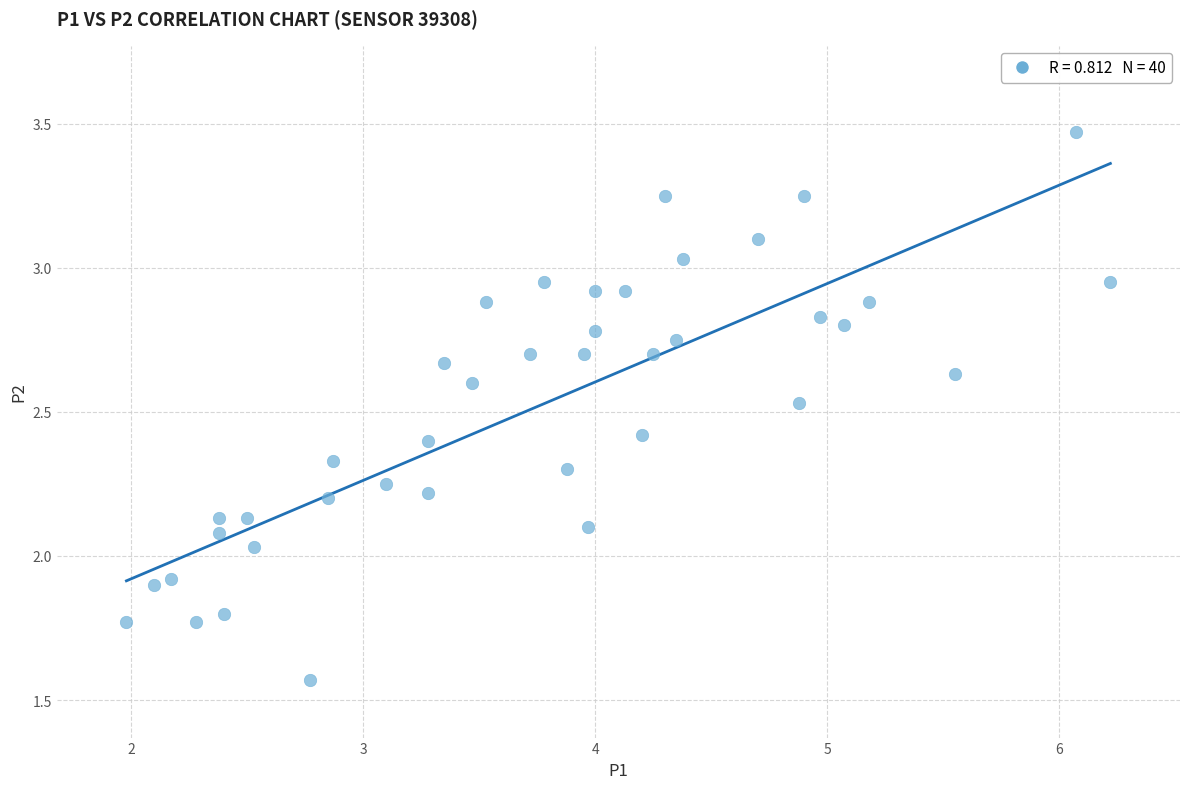

What is the range of Y values (max minus min)?

1.9